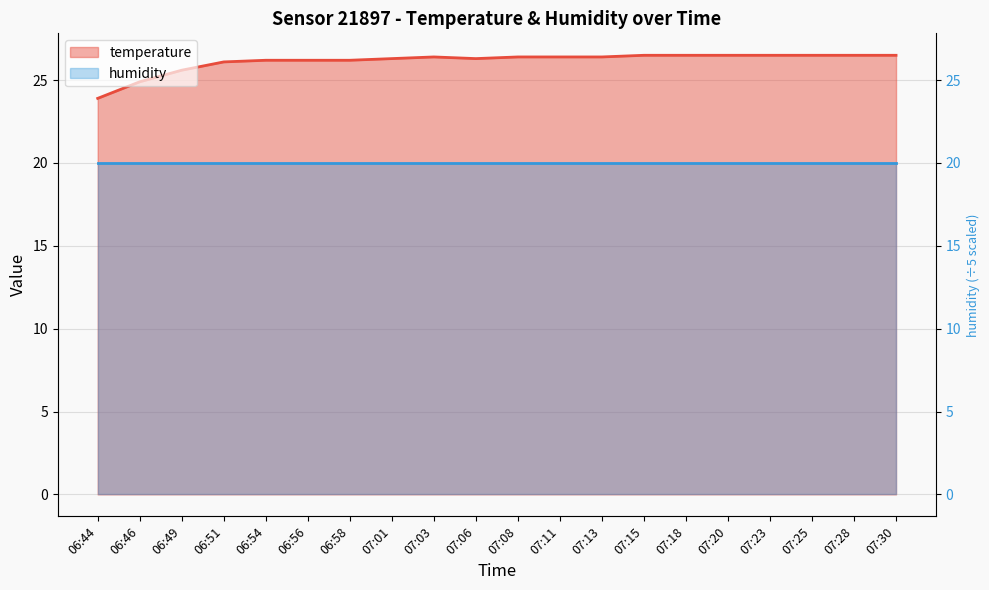

What is the difference between the values at 07:20 and 07:01?

0.2